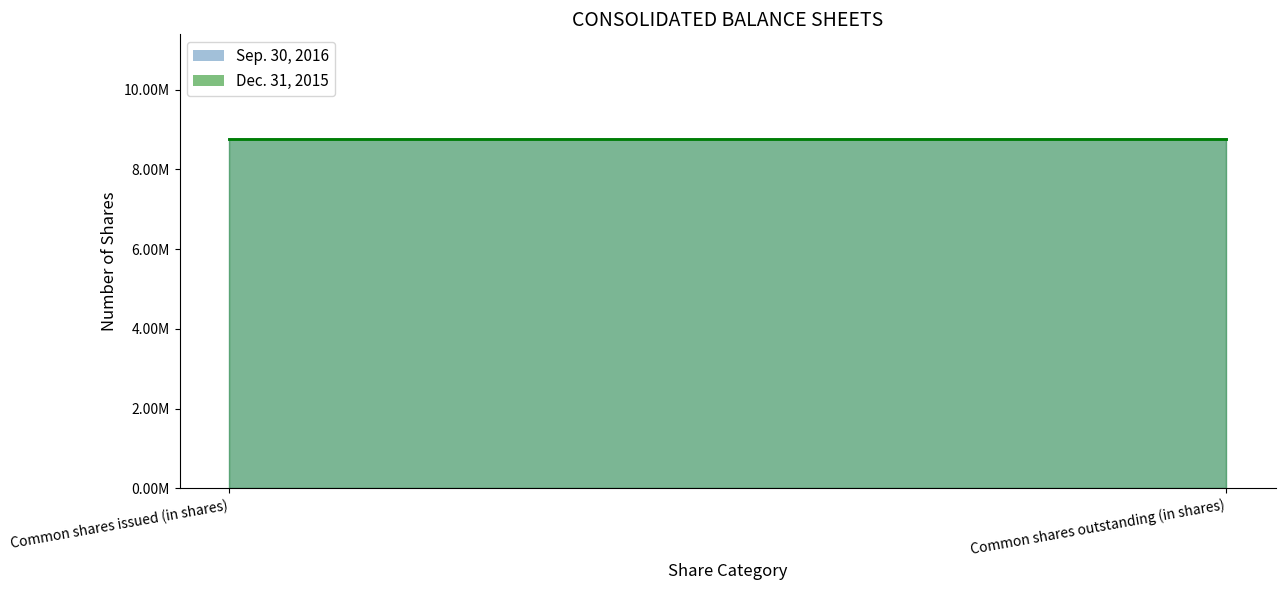

What is the total value across all series at Common shares issued (in shares)?

17508406